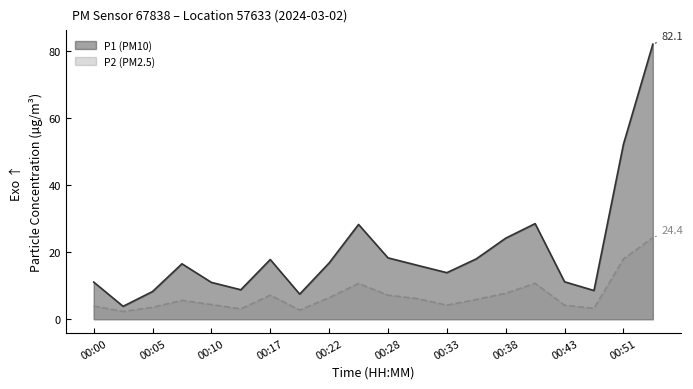

In P2 (PM2.5), how many points are lower than both neighbors (excluding endpoints)?

5